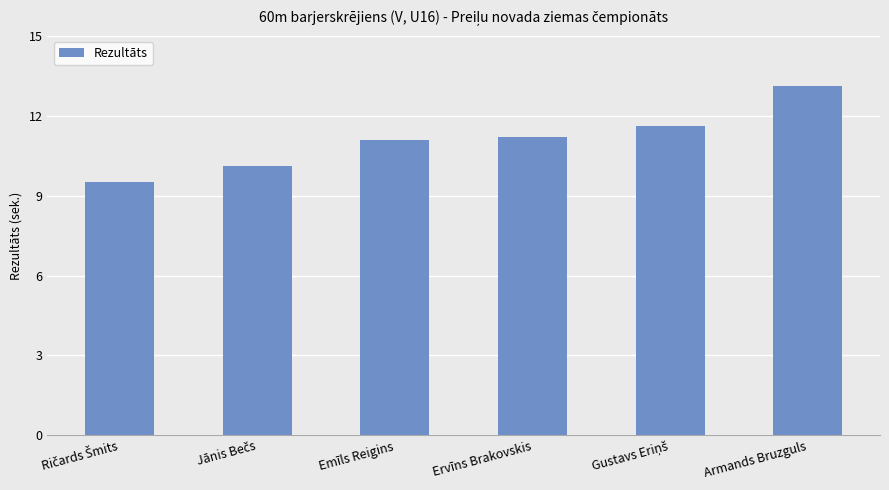

At which label does the data first exceed 11?

Emīls Reigins